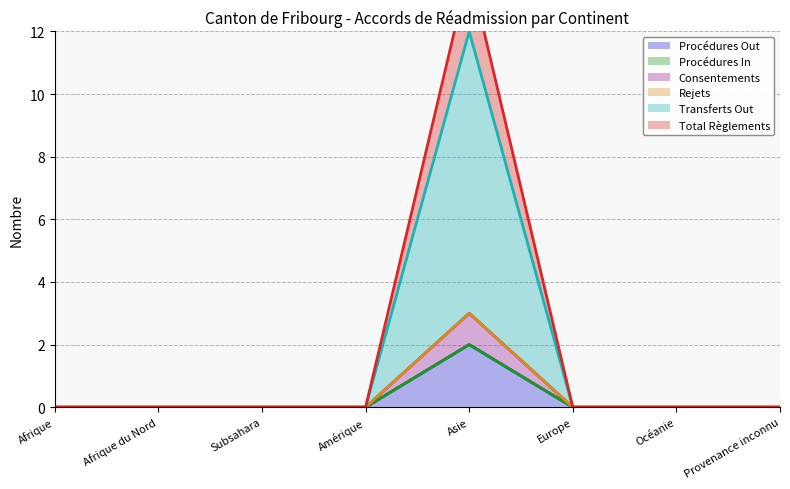

How many values in Procédures Out are above zero?

1